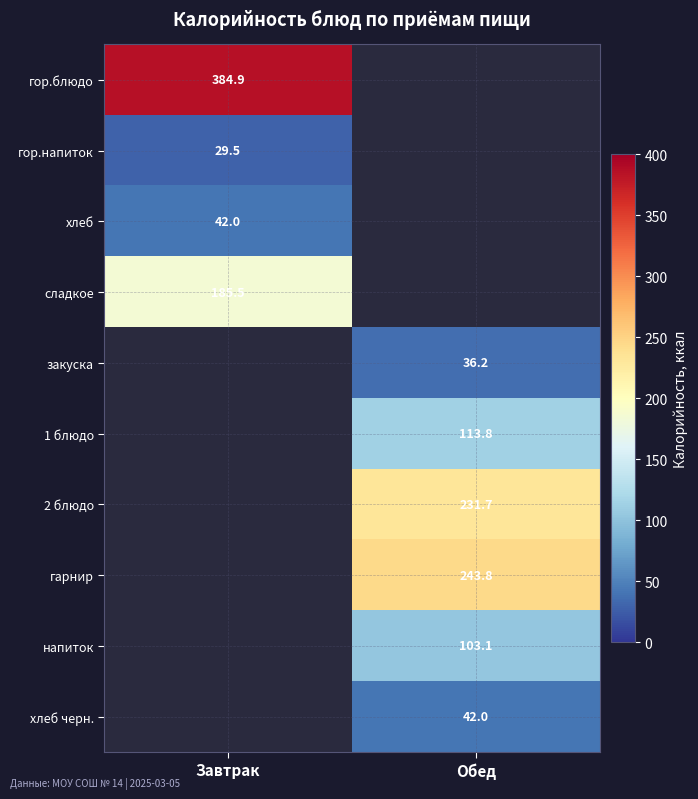

The value of сладкое at Завтрак is 185.5. True or false?

True